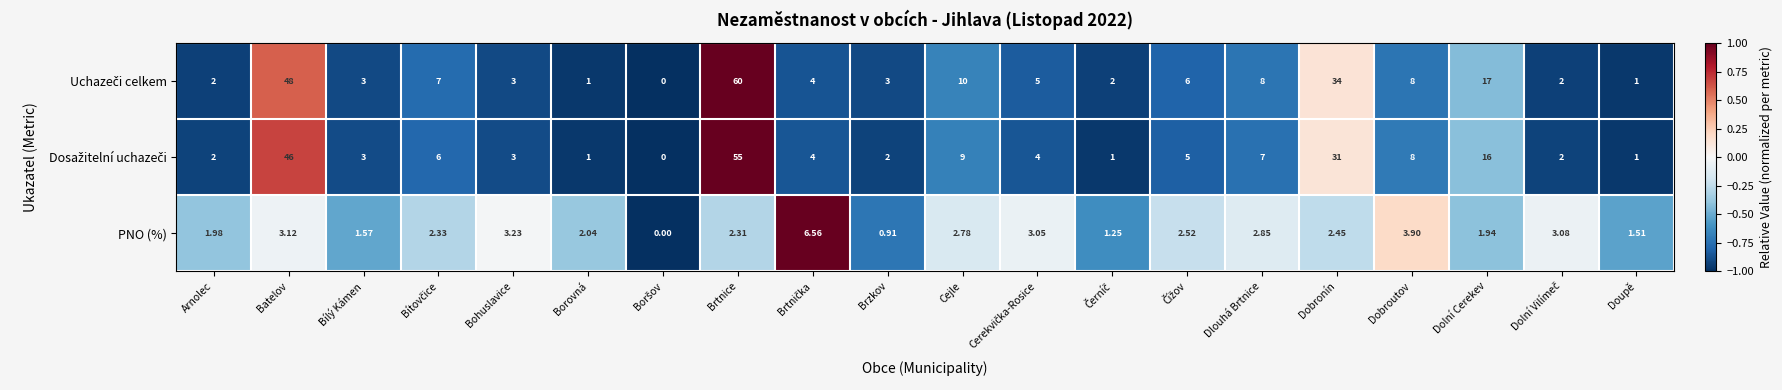

At which category is the sum across all series the highest?

Brtnice